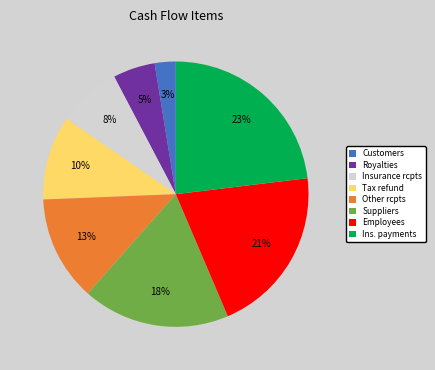

Rank the categories by value from highest to lowest.

Ins. payments, Employees, Suppliers, Other rcpts, Tax refund, Insurance rcpts, Royalties, Customers